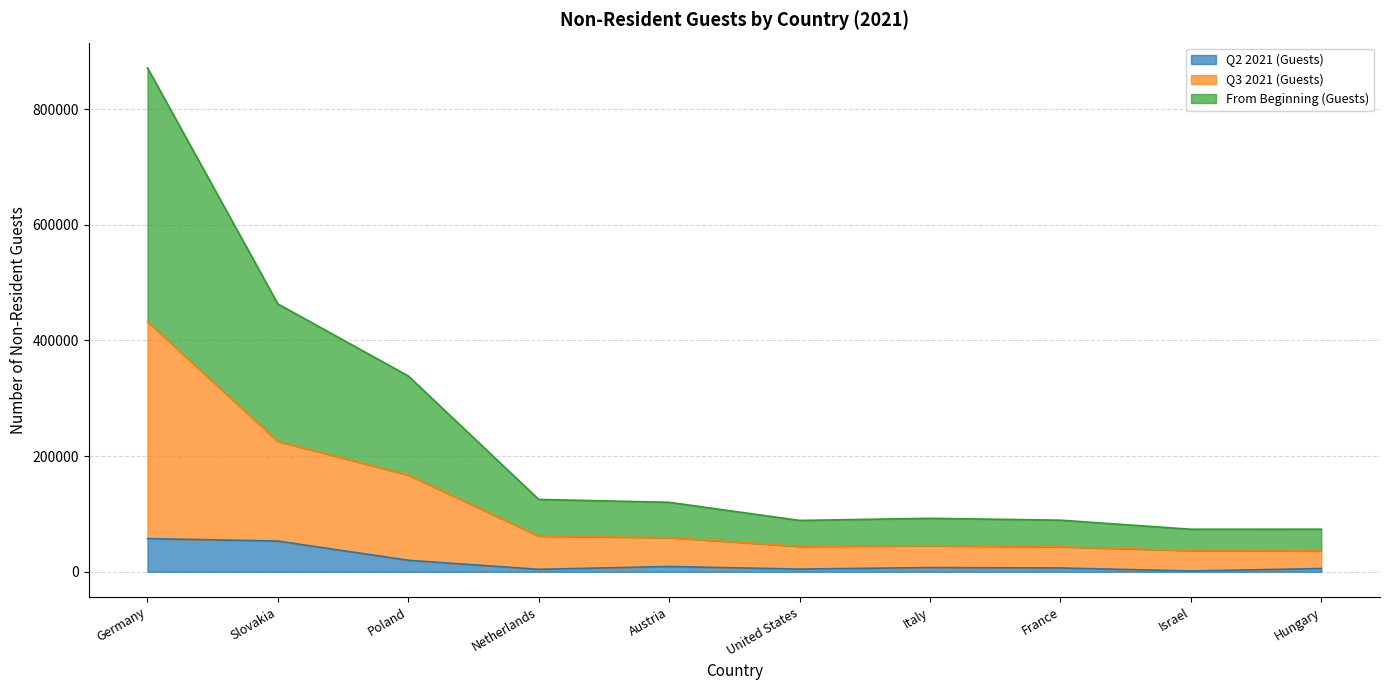

What is the total value across all series at Hungary?

73615